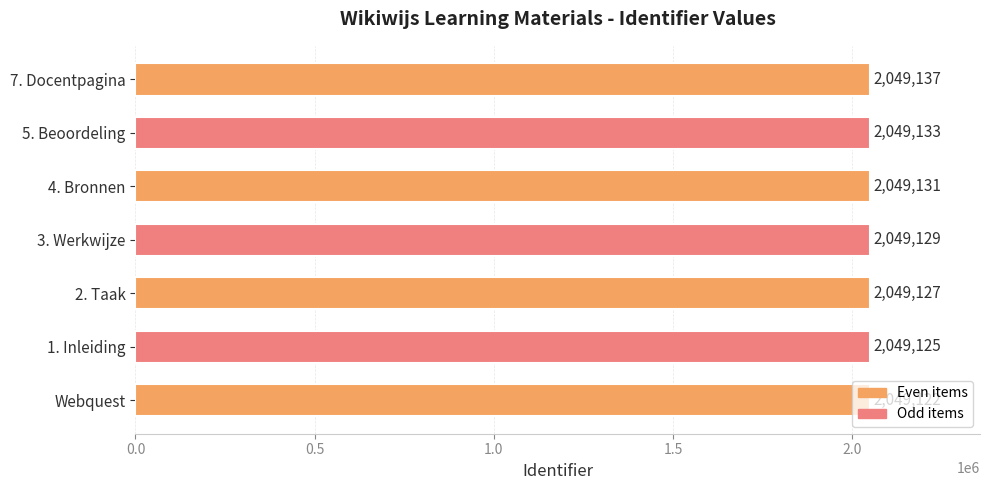

True or false: the data shows 2049127 at 2. Taak.

True